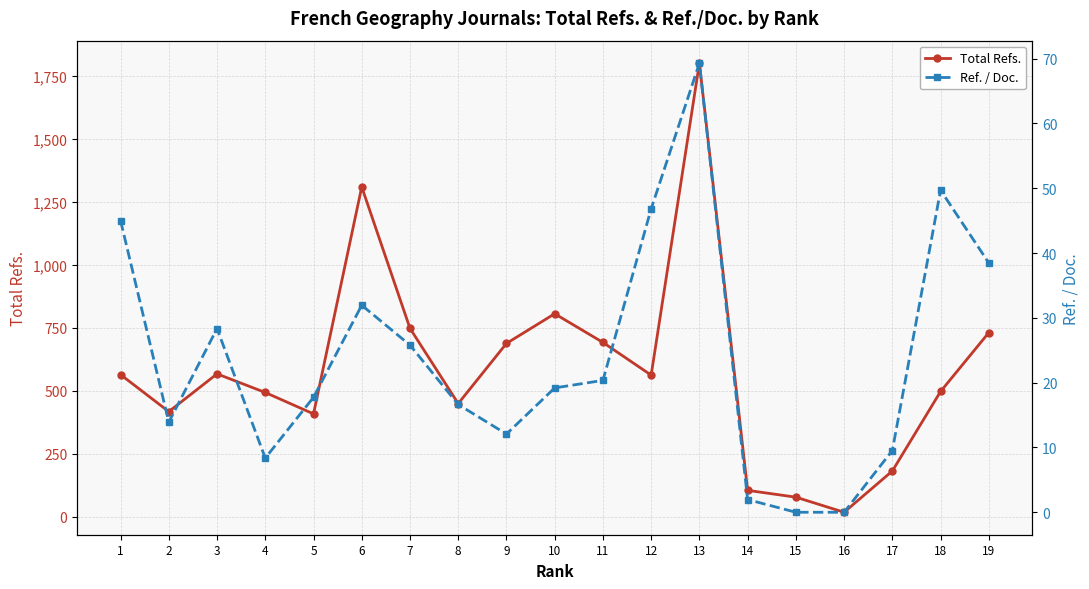

What is the difference between the second highest and second lowest values in the Ref. / Doc. series?

49.7